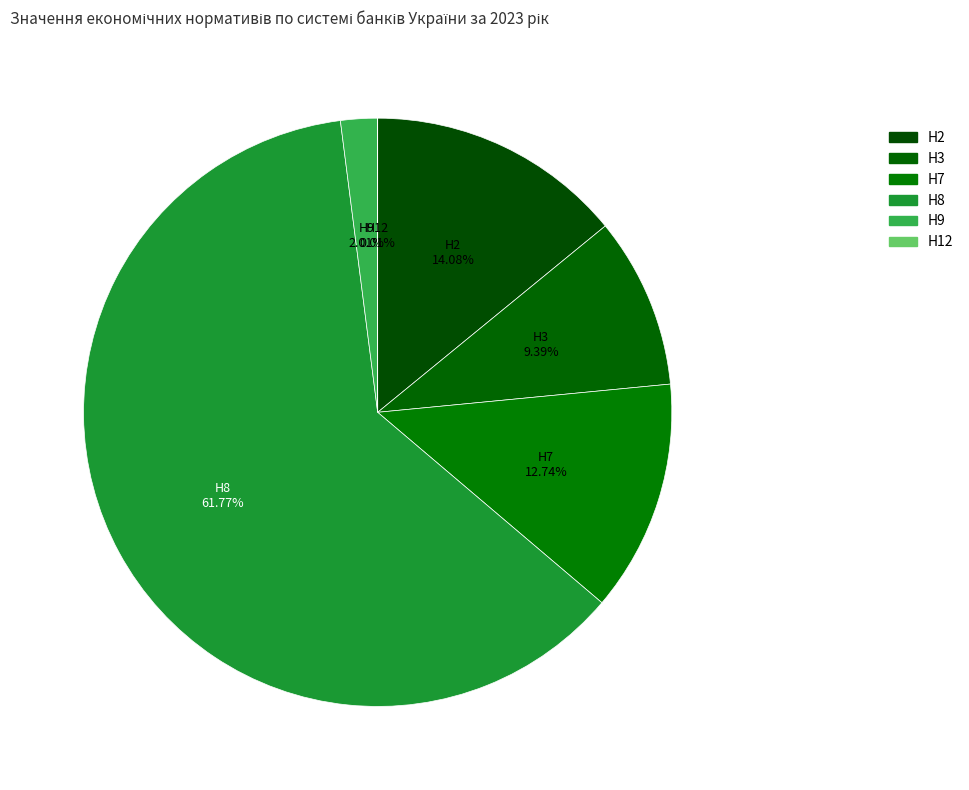

Is the sum of Н2 and Н9 greater than half?

No